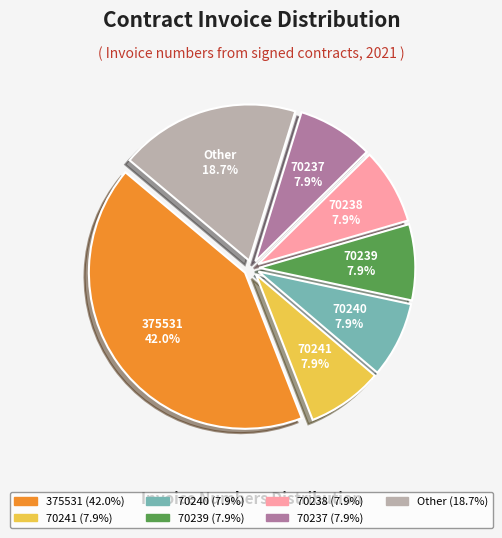

Does any single category account for the majority?

No